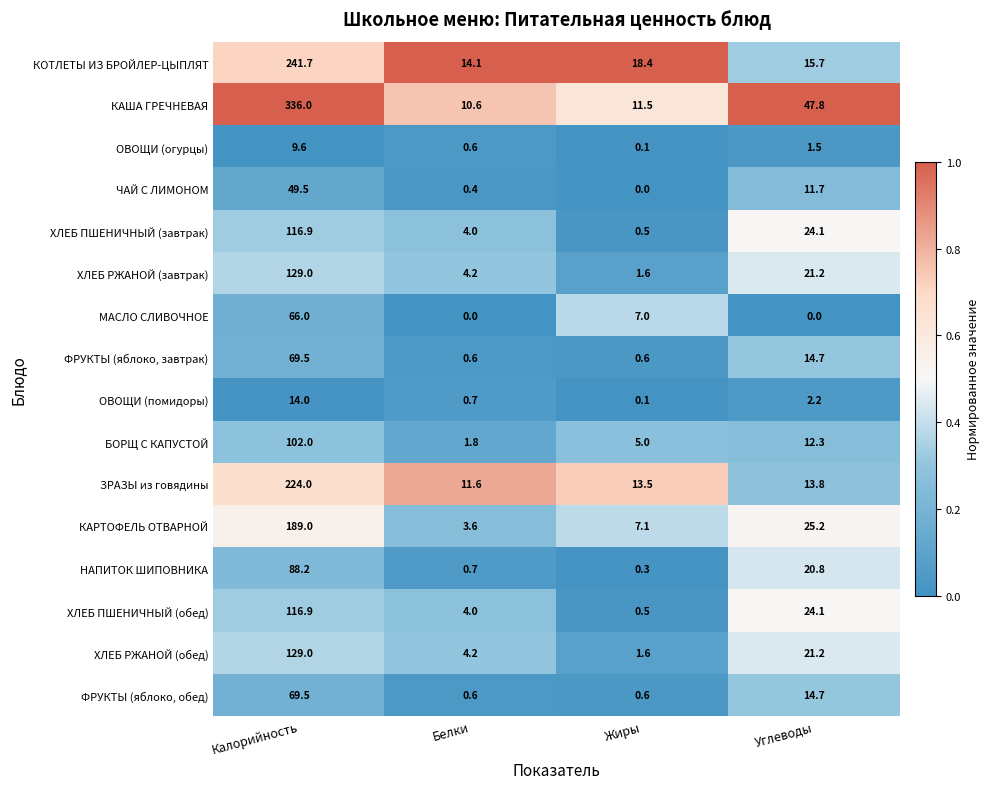

List the labels in order of ХЛЕБ РЖАНОЙ (обед) value, largest first.

Калорийность, Углеводы, Белки, Жиры